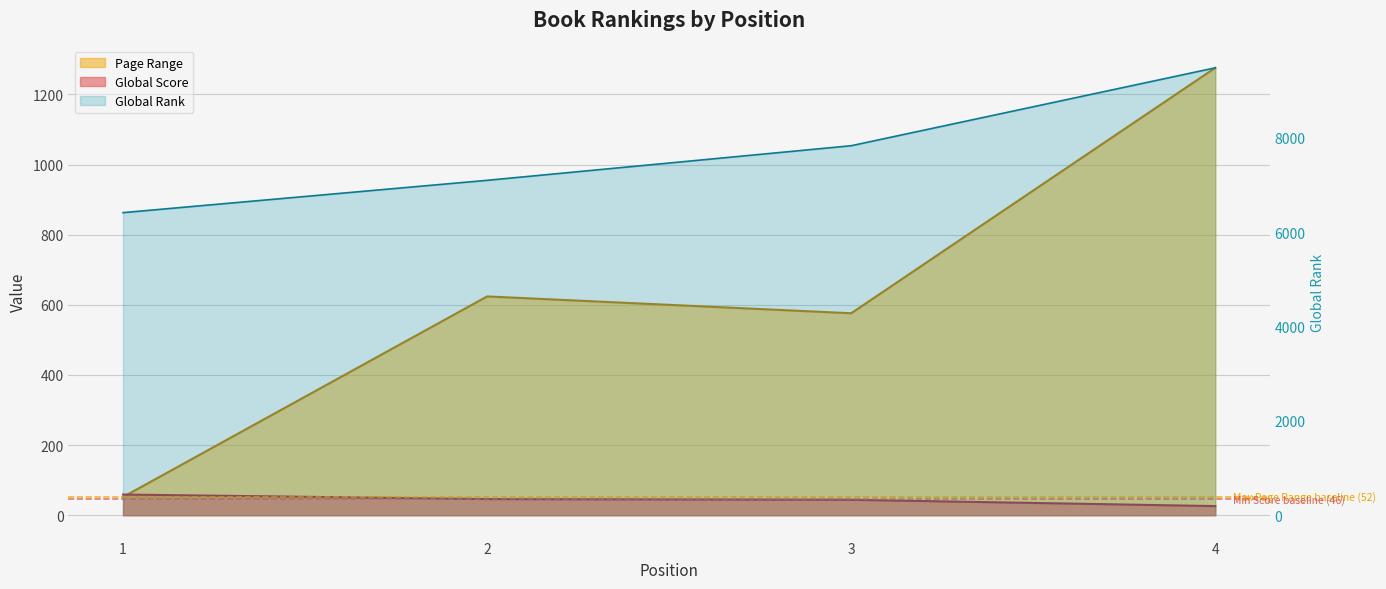

True or false: Global Rank has a value of 10444 at 2.

False